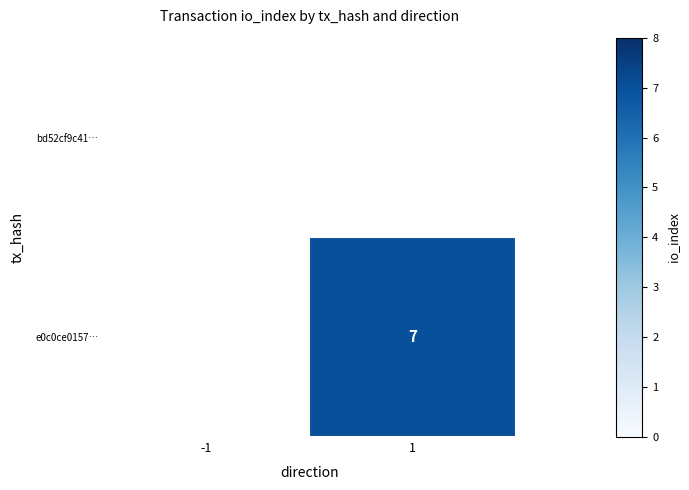

Rank the series by their maximum value, from lowest to highest.

bd52cf9c41…, e0c0ce0157…